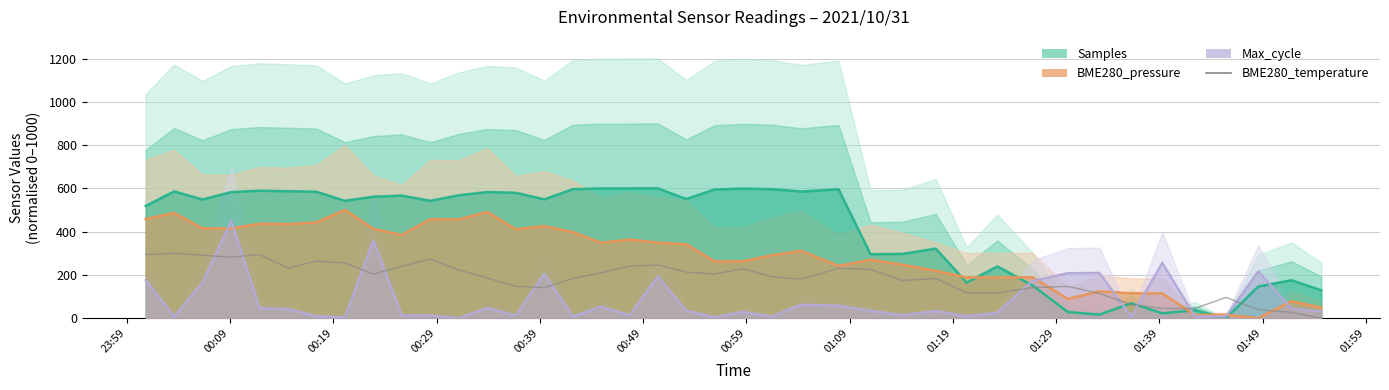

What is the highest value of the BME280_pressure line series?

500.0